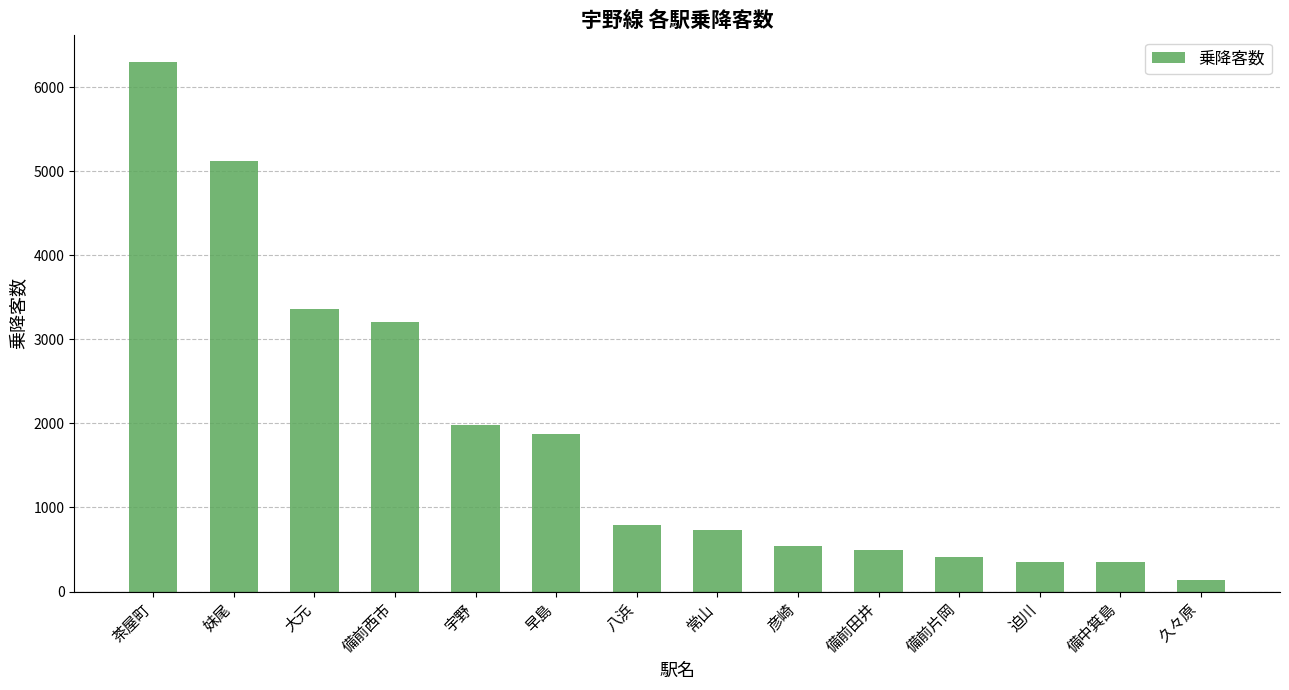

Where is the data nearest to the value 3217?

備前西市